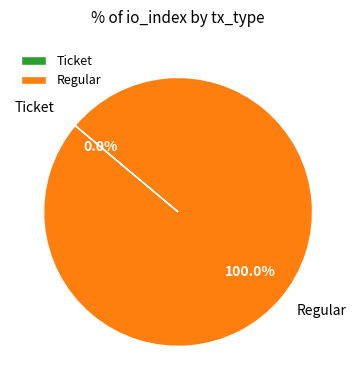

What is the largest slice in the pie chart?

Regular